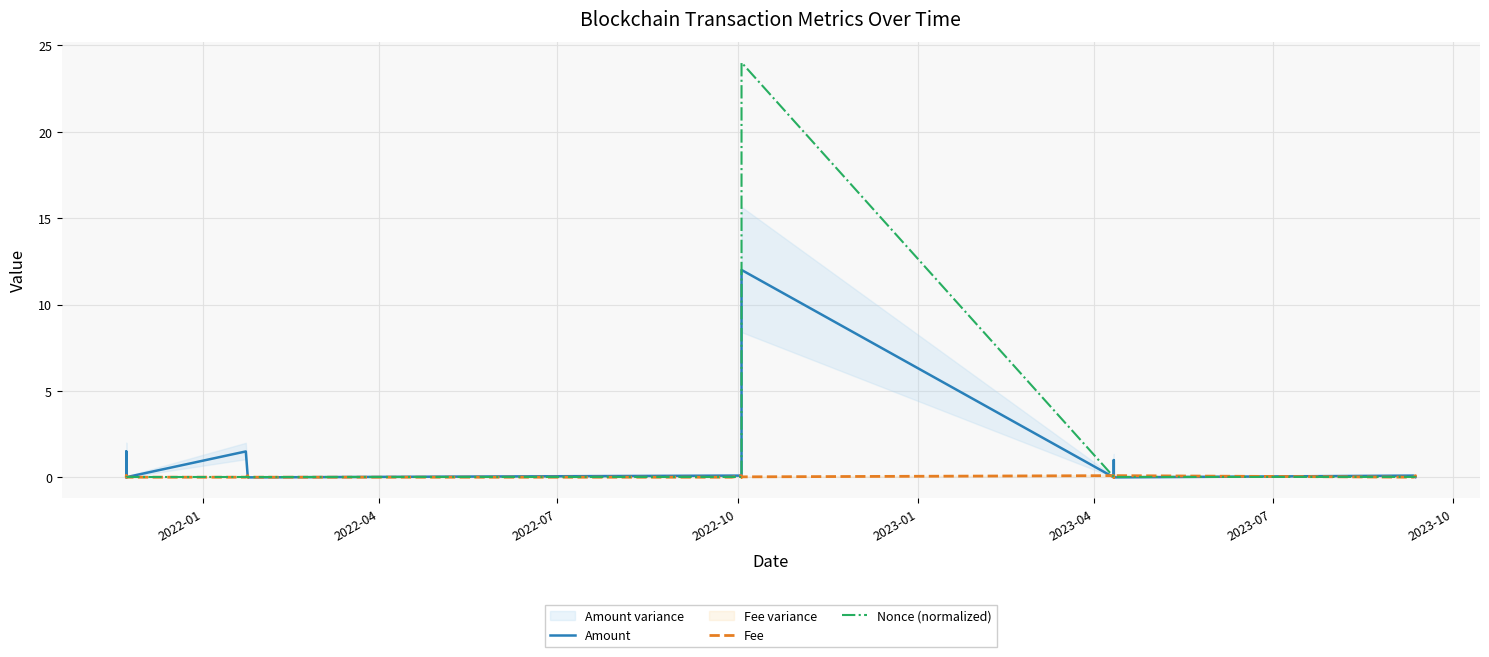

What is the sum of all Fee values?

0.9